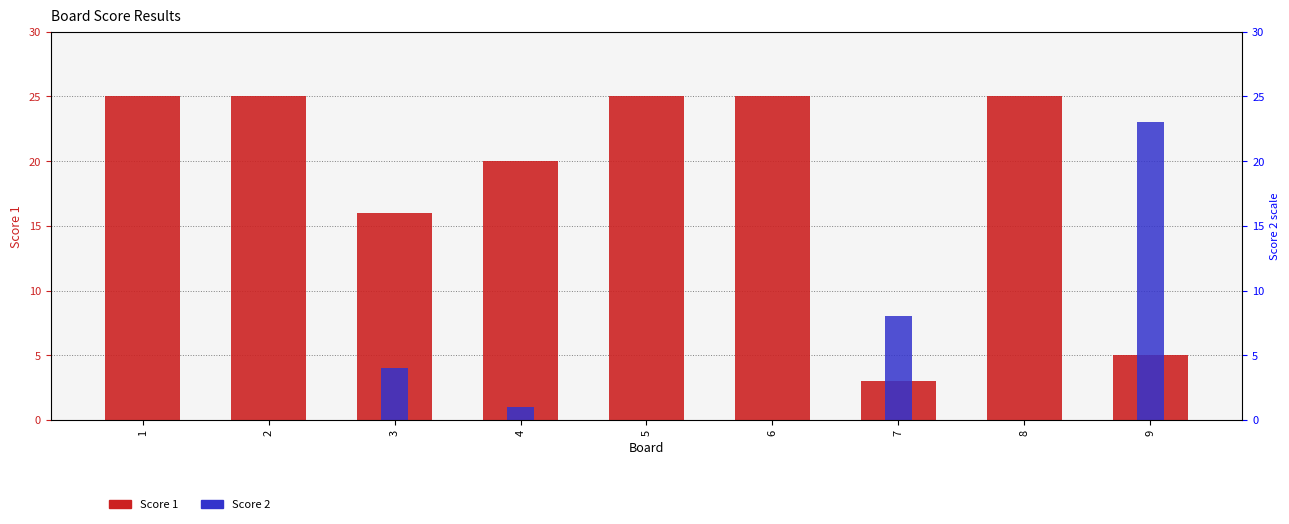

Reading left to right, transcribe all the data shown in this chart.

Score 1: 25	25	16	20	25	25	3	25	5
Score 2: 0	0	4	1	0	0	8	0	23